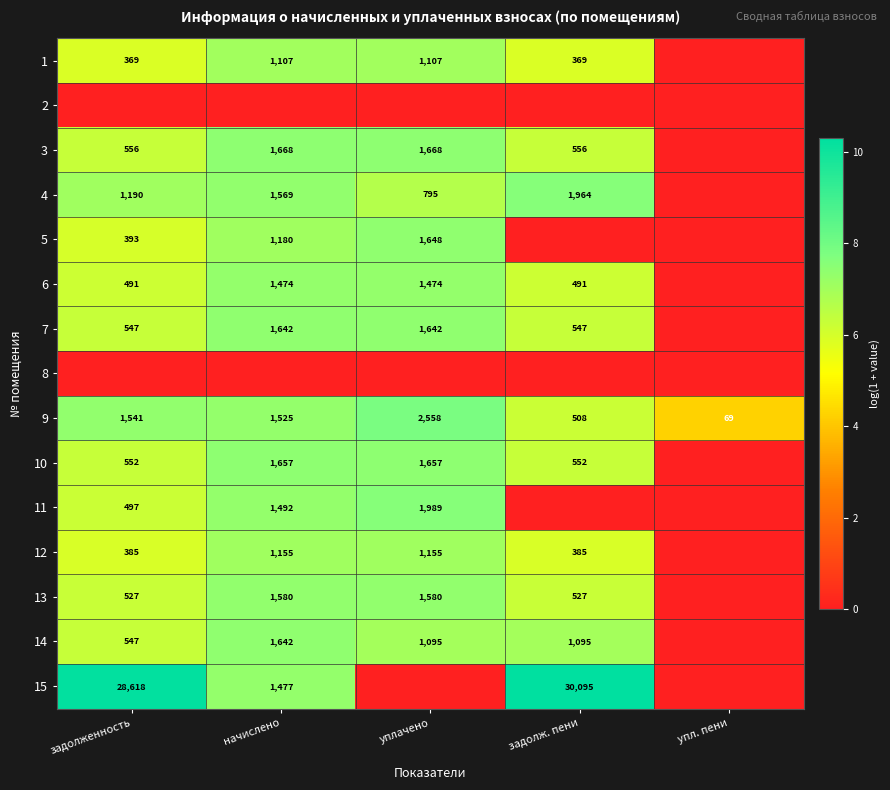

What is the sum of the 6 values at задолженность and уплачено?

1965